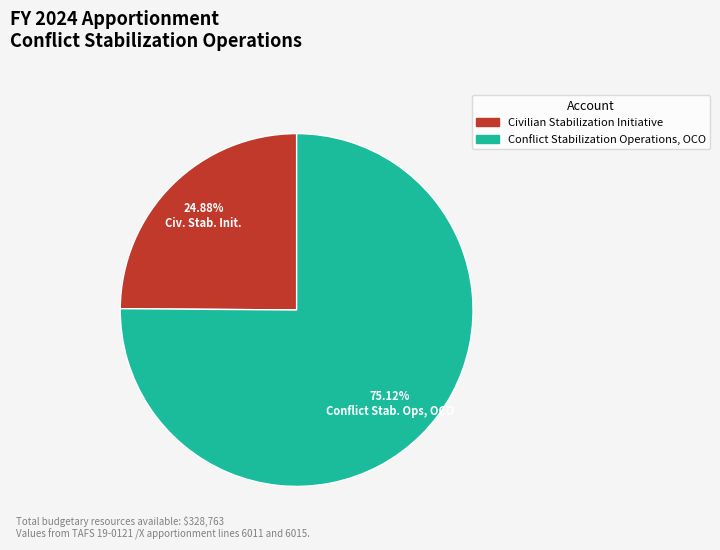

Which slice is the largest?

Conflict Stabilization Operations, OCO